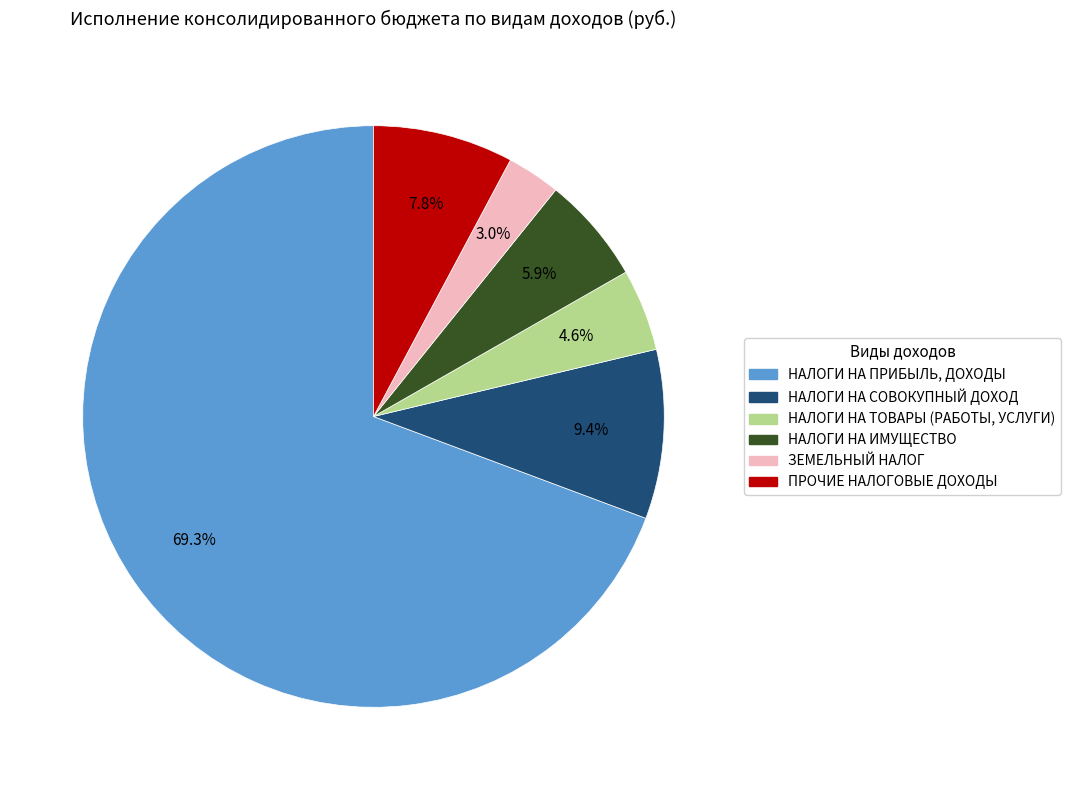

To the nearest percent, what portion does НАЛОГИ НА ТОВАРЫ (РАБОТЫ, УСЛУГИ) represent?

5%